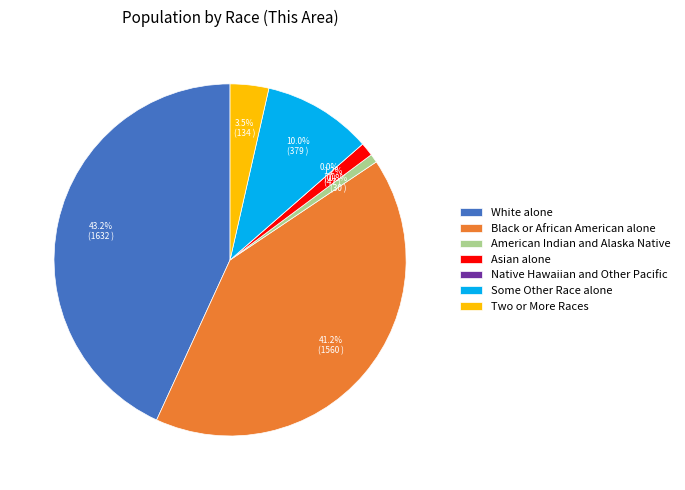

How many slices are in this pie chart?

7